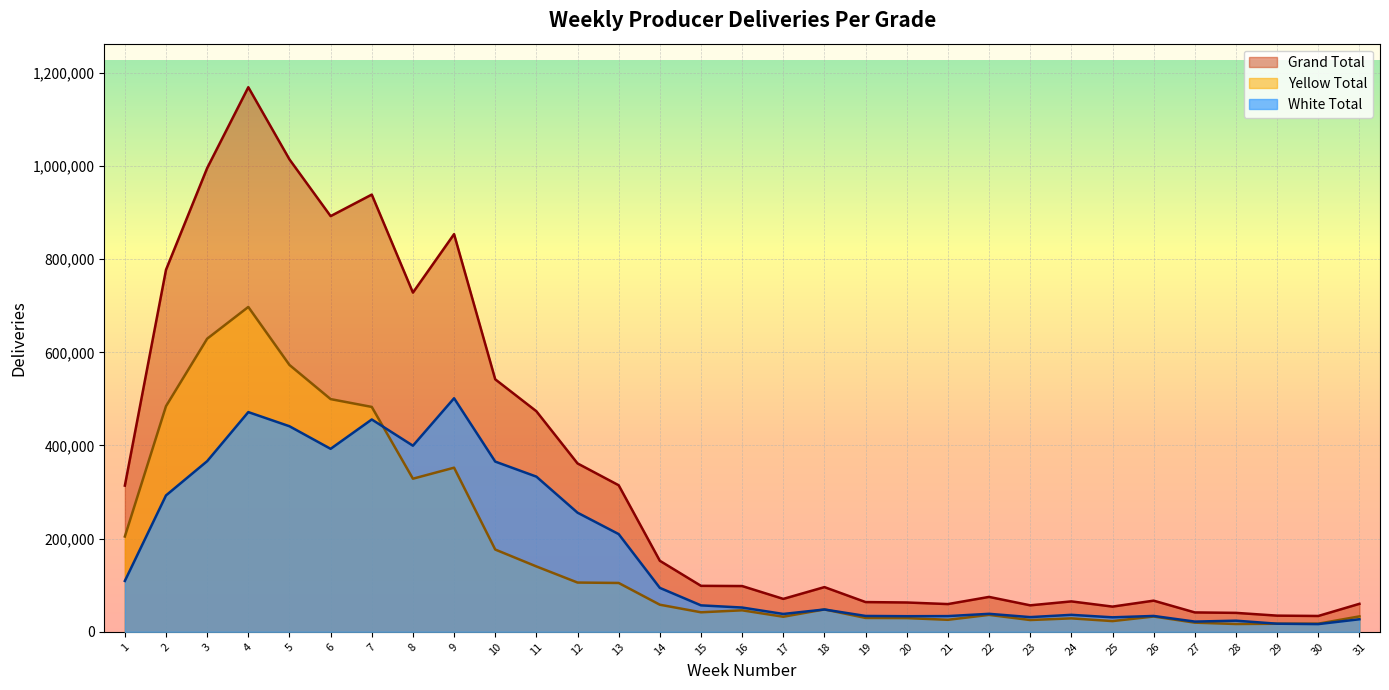

What are all the series names shown in the legend?

Grand Total, Yellow Total, White Total